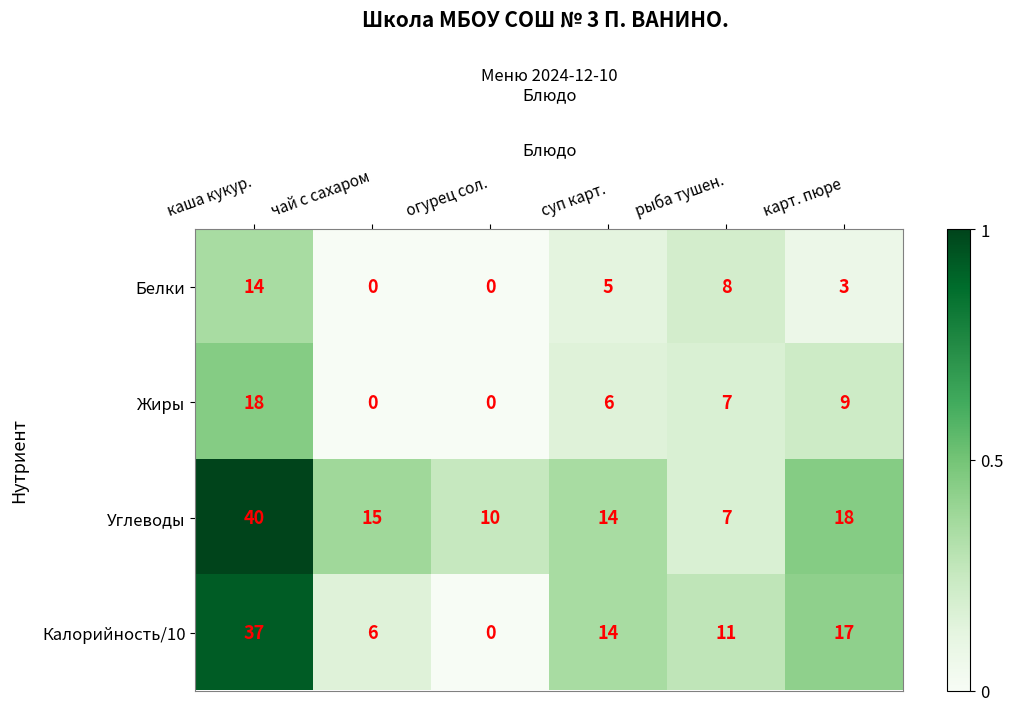

Is the value of Калорийность/10 at огурец сол. greater than the value of Белки at суп карт.?

No